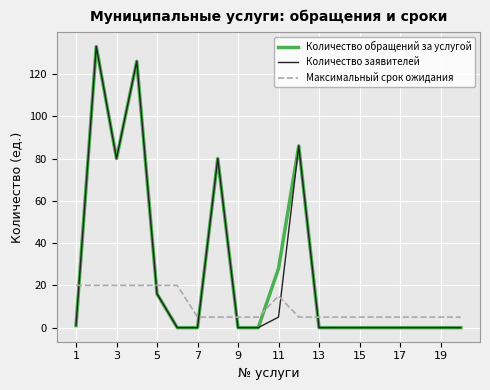

True or false: Количество заявителей and Максимальный срок ожидания cross at least once.

True